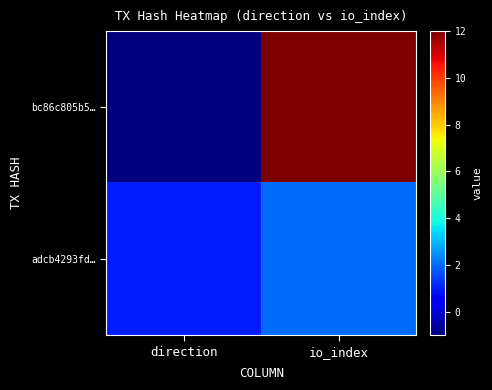

List the series in order of their overall mean, highest first.

bc86c805b5…, adcb4293fd…